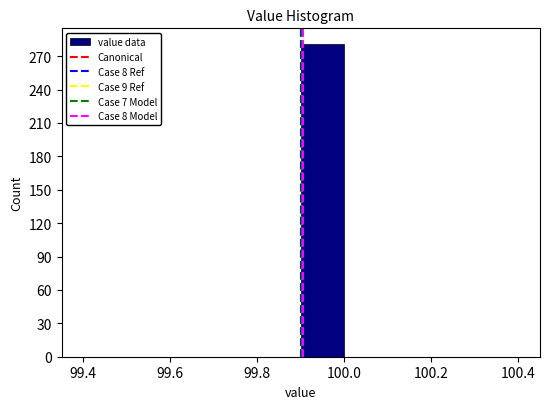

Reading left to right, list every bar in this chart as the range it spans on the x-axis followed by its height. The values are not printed on the chart, so give them approximately, as read against the axis.

99.4 to 99.5: 0
99.5 to 99.6: 0
99.6 to 99.7: 0
99.7 to 99.8: 0
99.8 to 99.9: 0
99.9 to 100.0: 280
100.0 to 100.1: 0
100.1 to 100.2: 0
100.2 to 100.3: 0
100.3 to 100.4: 0